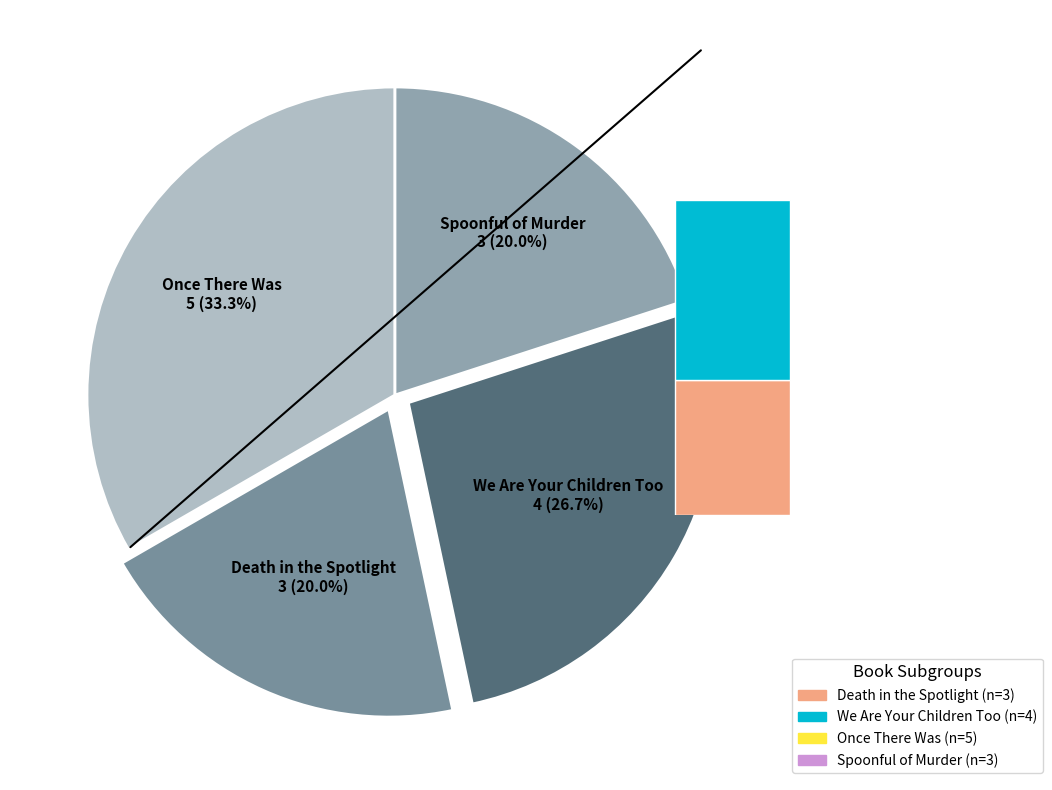

Does Once There Was account for over 50% of the chart?

No